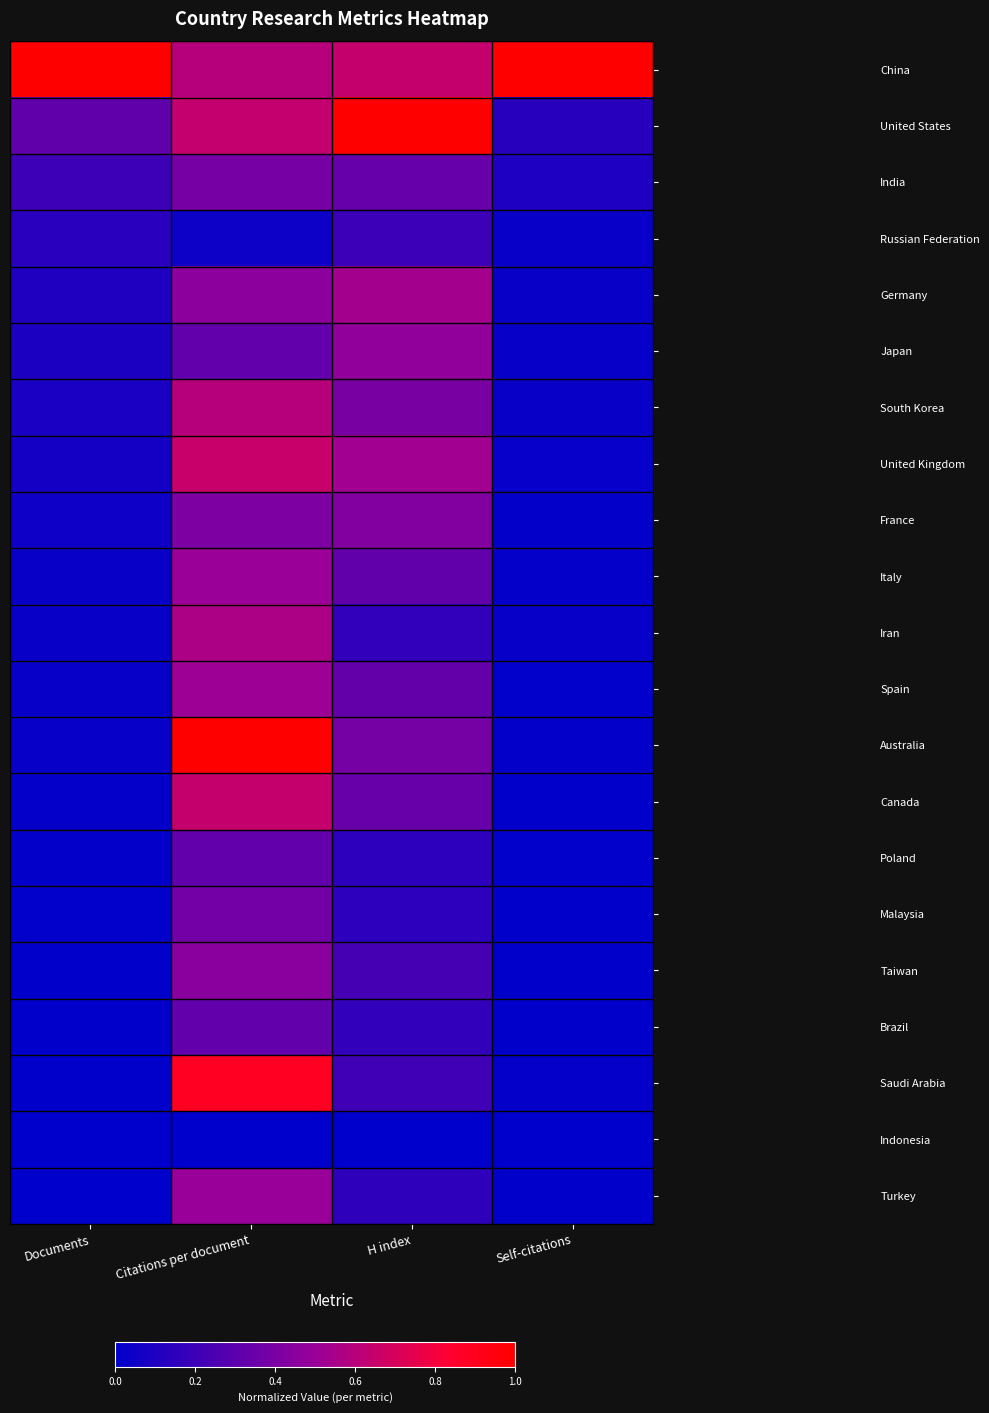

How many categories are shown in the chart?

4